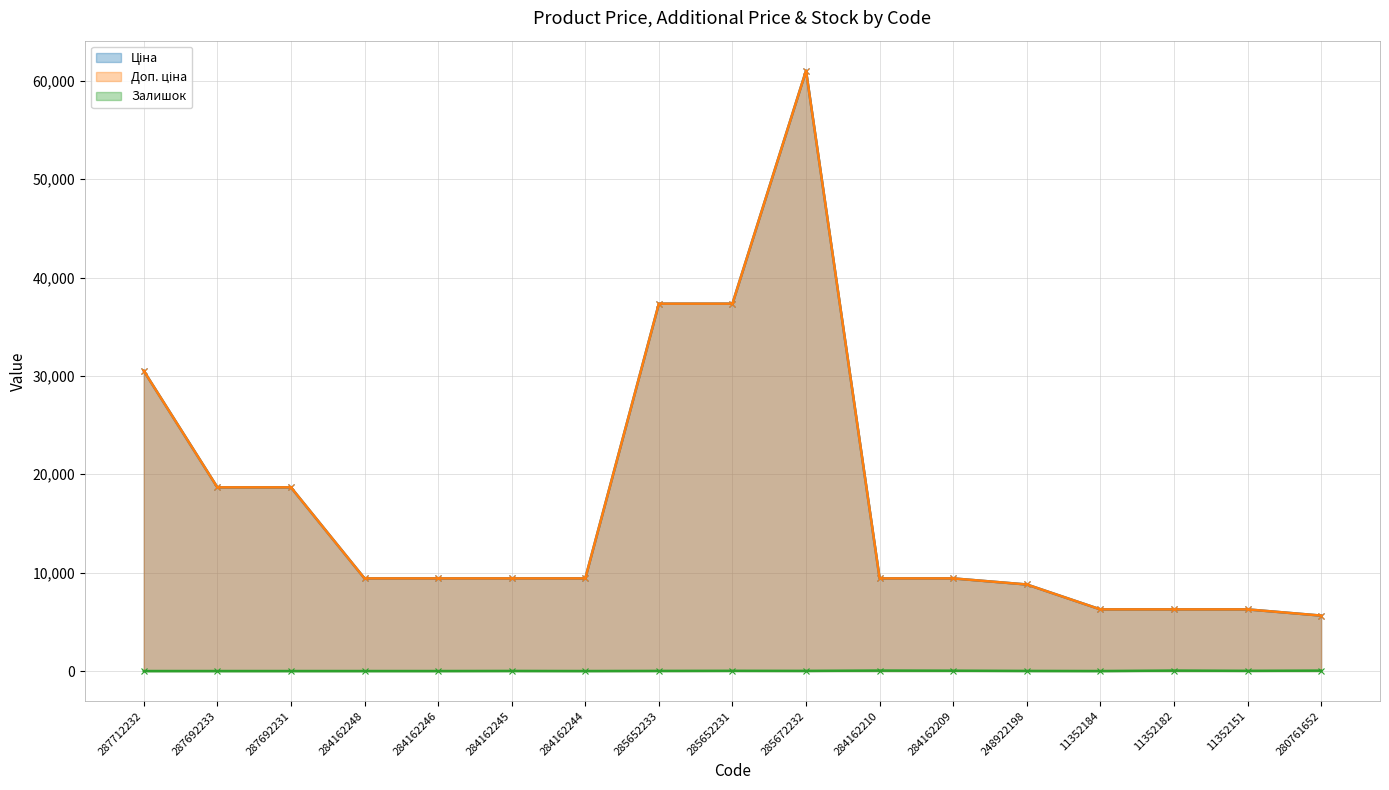

True or false: Ціна has more than 0 points higher than both neighbors.

True